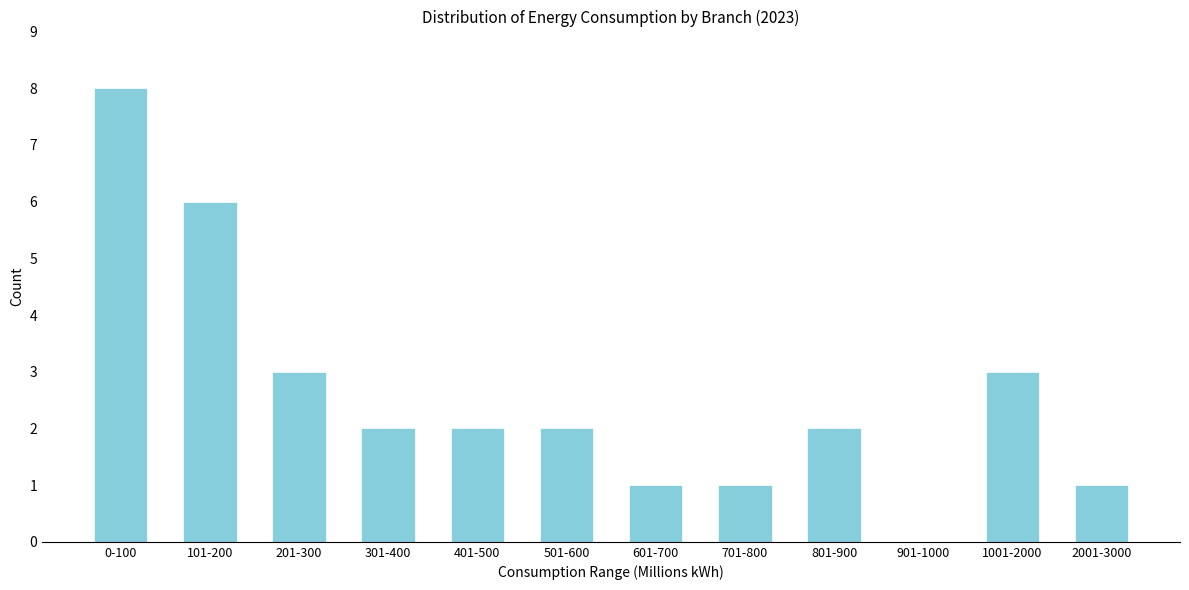

Reading right to left, extract all data points from this chart.

2001-3000=1	1001-2000=3	901-1000=0	801-900=2	701-800=1	601-700=1	501-600=2	401-500=2	301-400=2	201-300=3	101-200=6	0-100=8